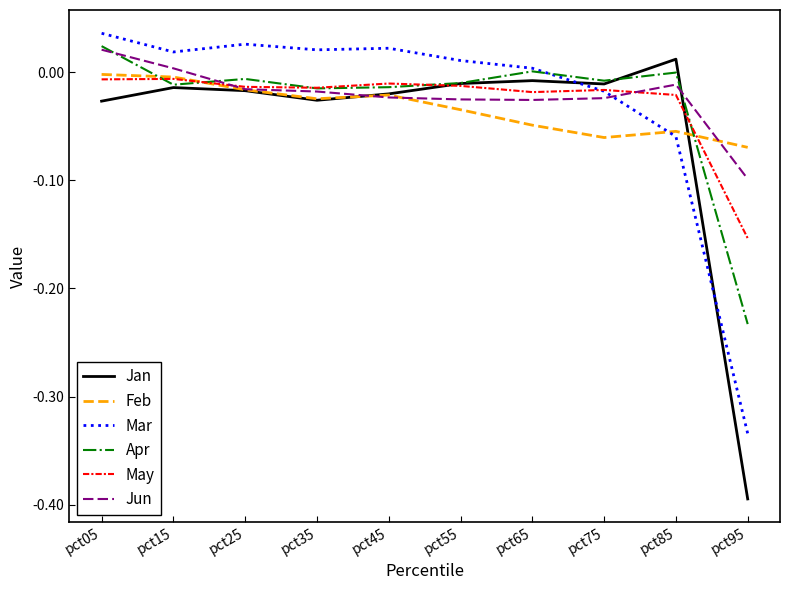

Where is Jun nearest to the value 0?

pct15